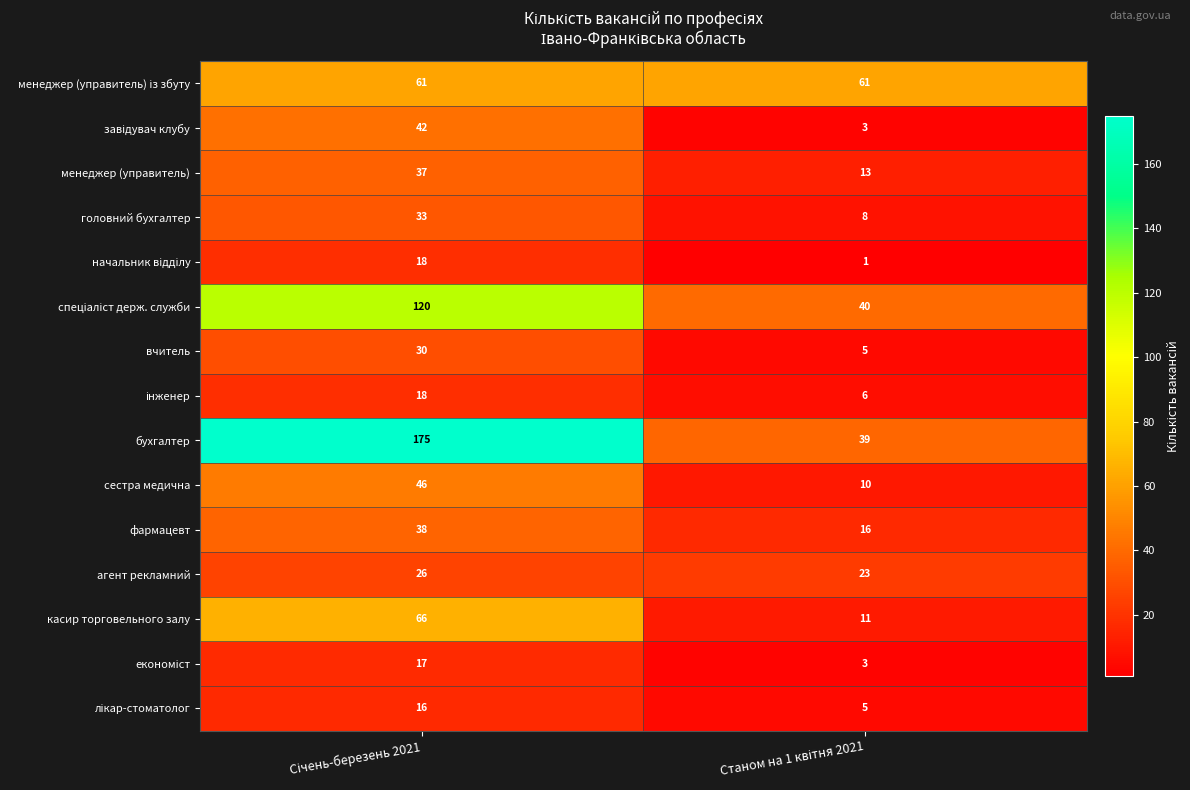

Which series has the largest total across all categories?

бухгалтер